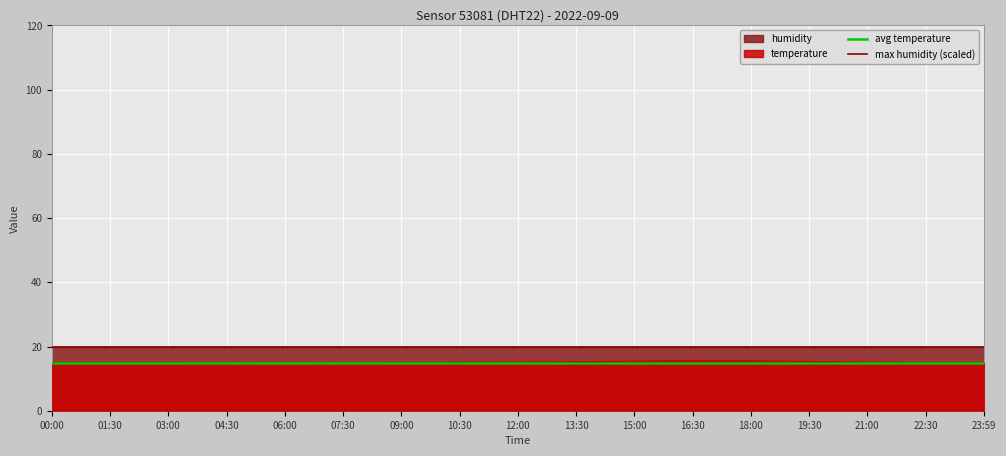

Read the avg temperature value at 00:00.

15.0